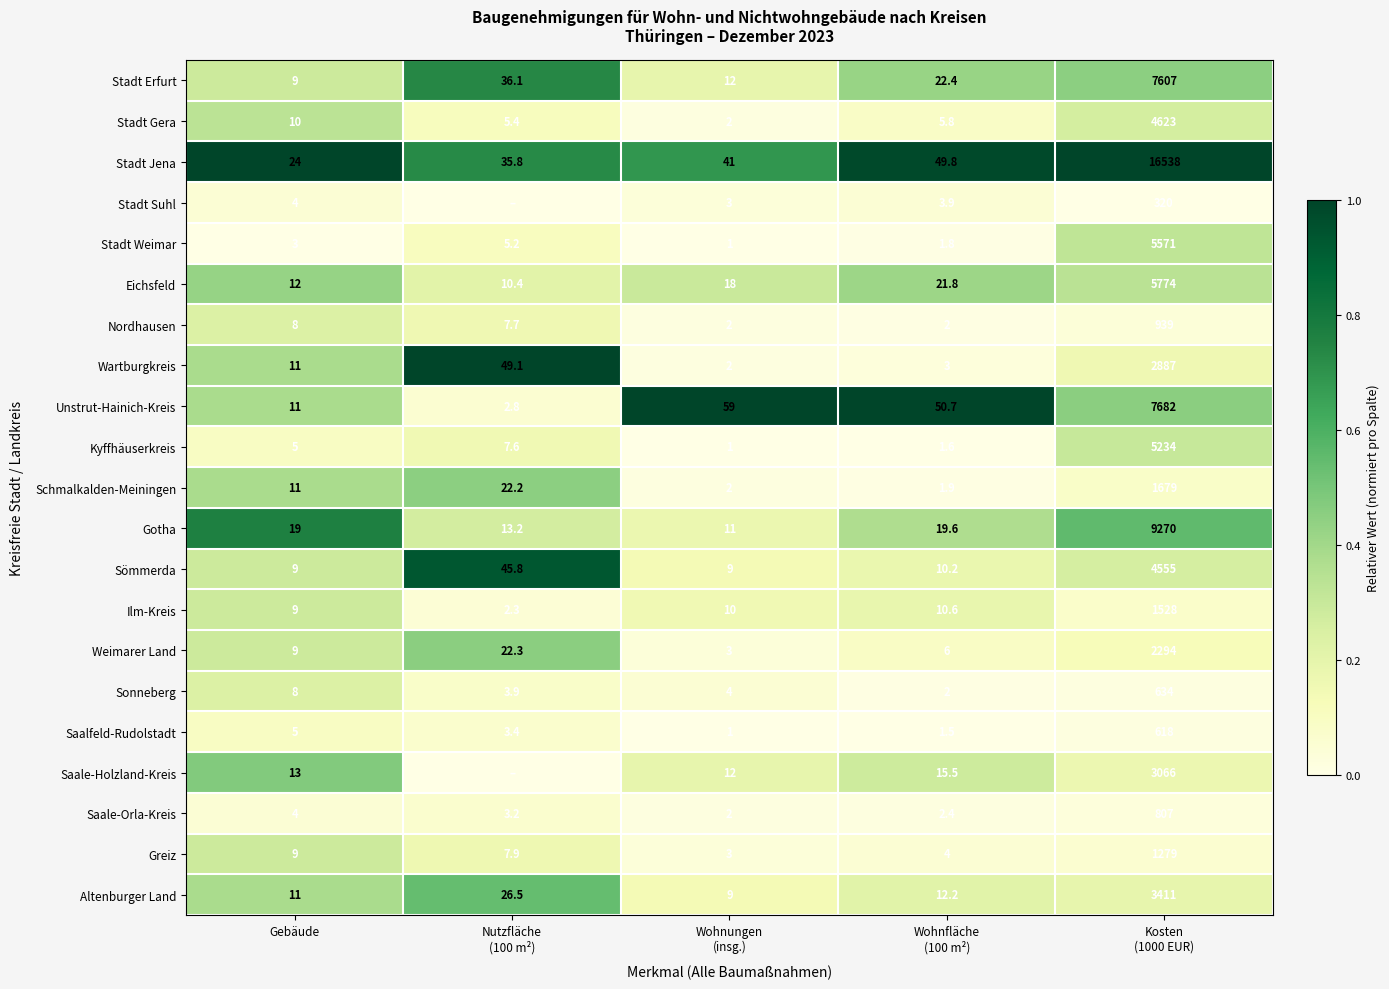

The value of Stadt Gera at Gebäude is 10.0. True or false?

True